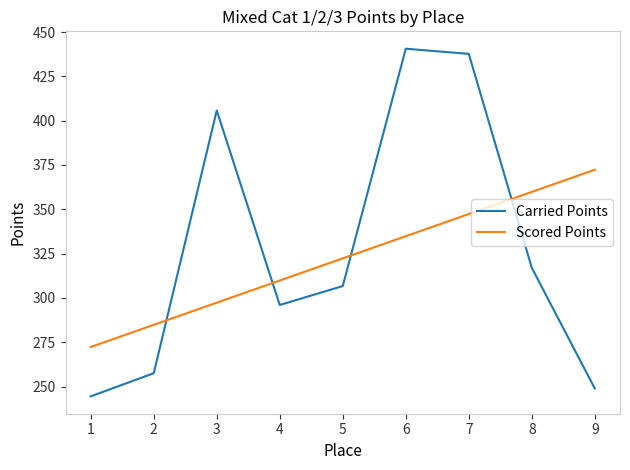

Is it true that Carried Points equals 120.3 at 5?

False